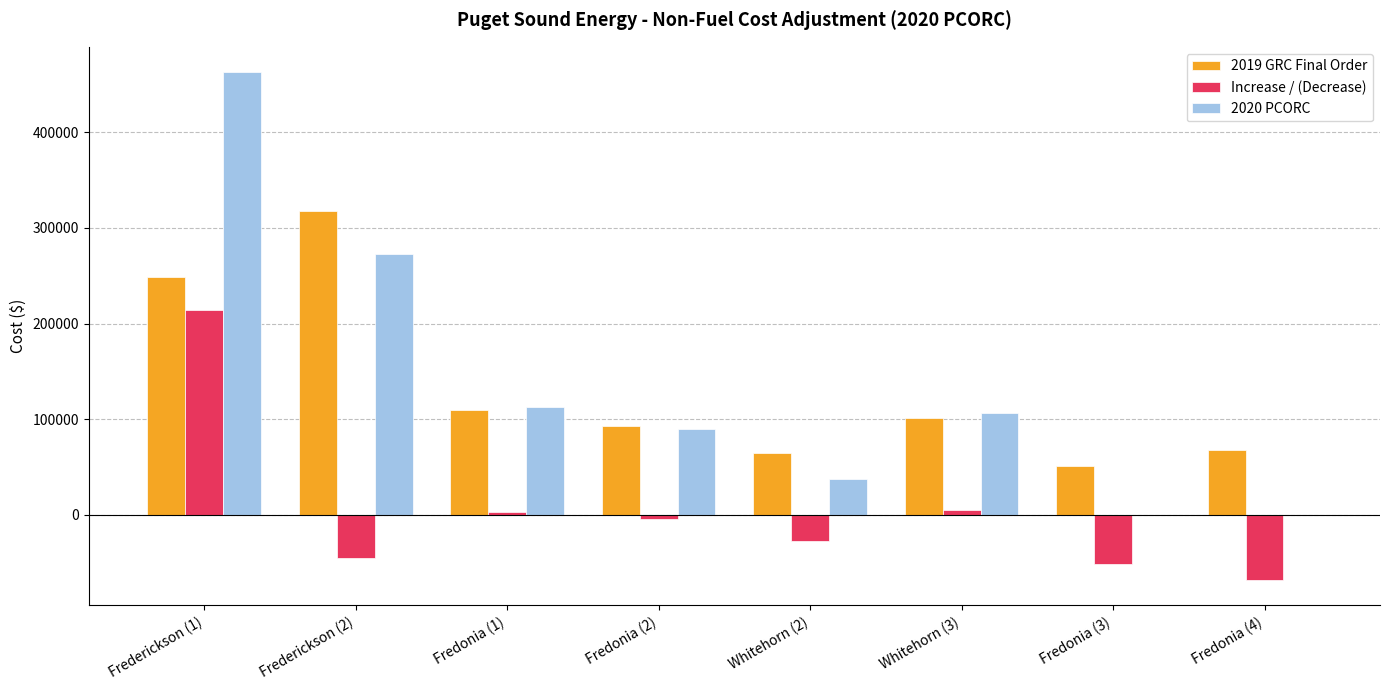

Read the Increase / (Decrease) value at Fredonia (4).

-68046.9